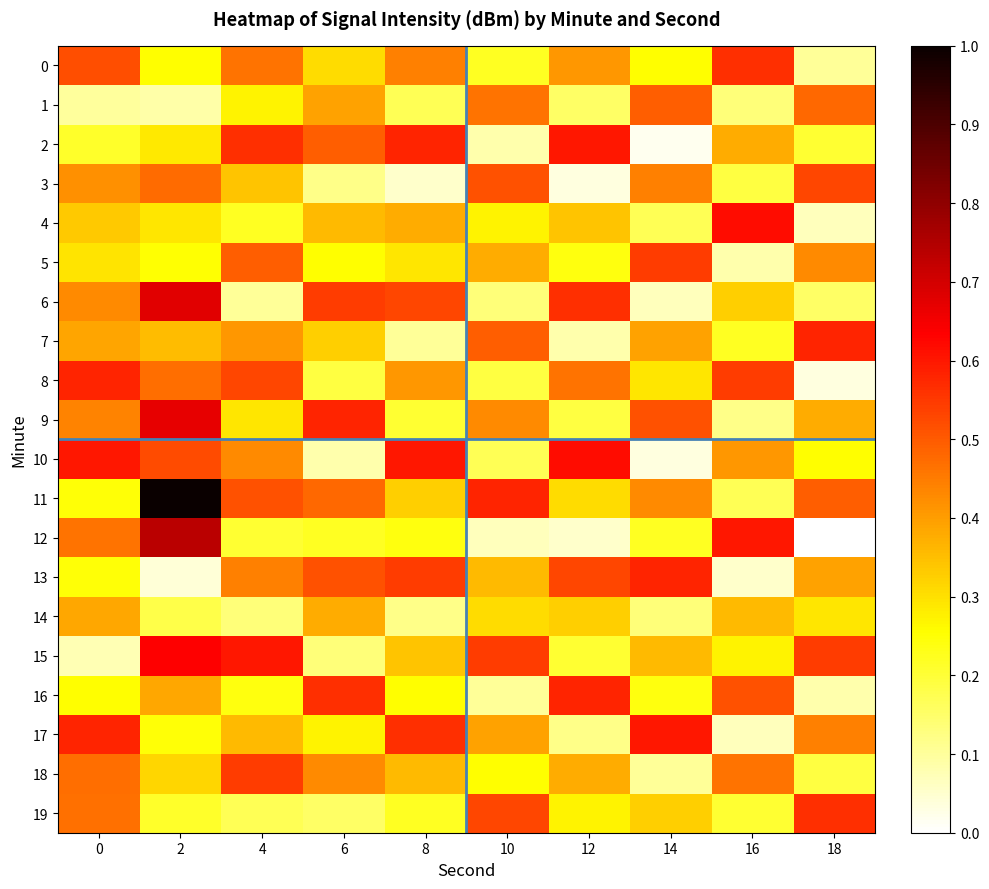

Between 14 and 16, which is larger?

16